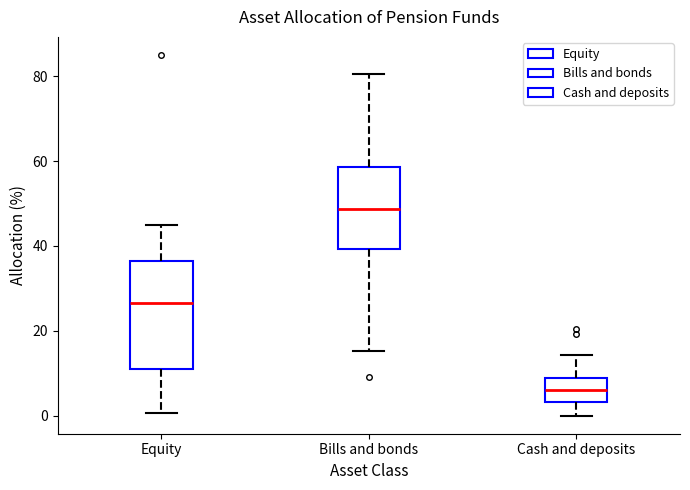

Which box has the highest median line?

Bills and bonds